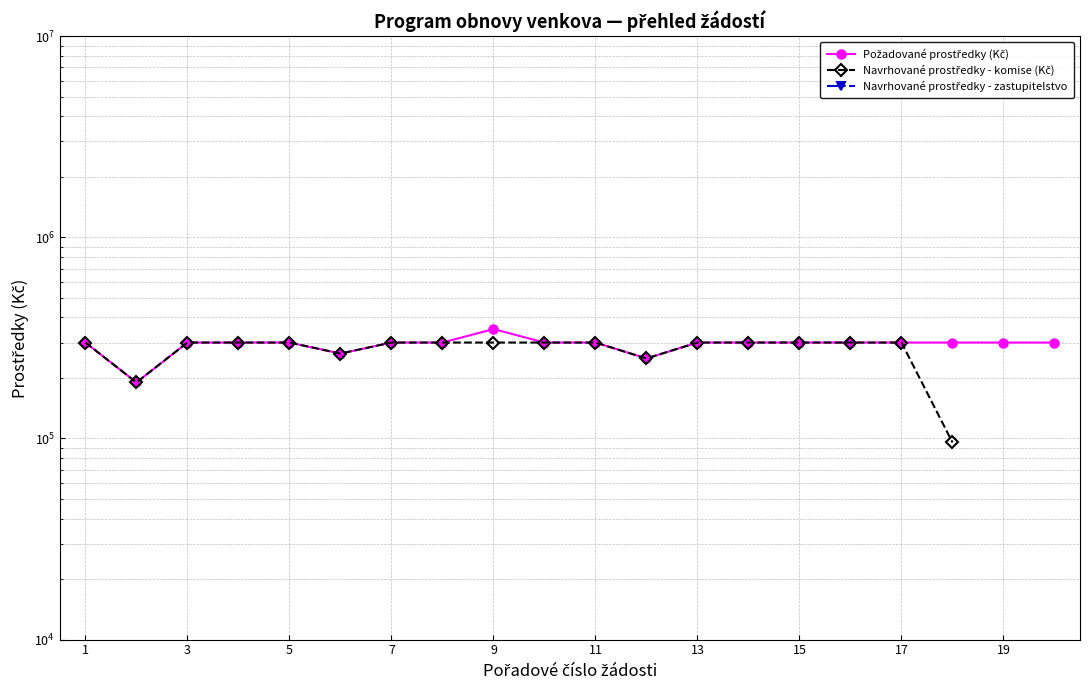

Is the value of Navrhované prostředky - zastupitelstvo at 13 greater than the value of Navrhované prostředky - komise (Kč) at 16?

No